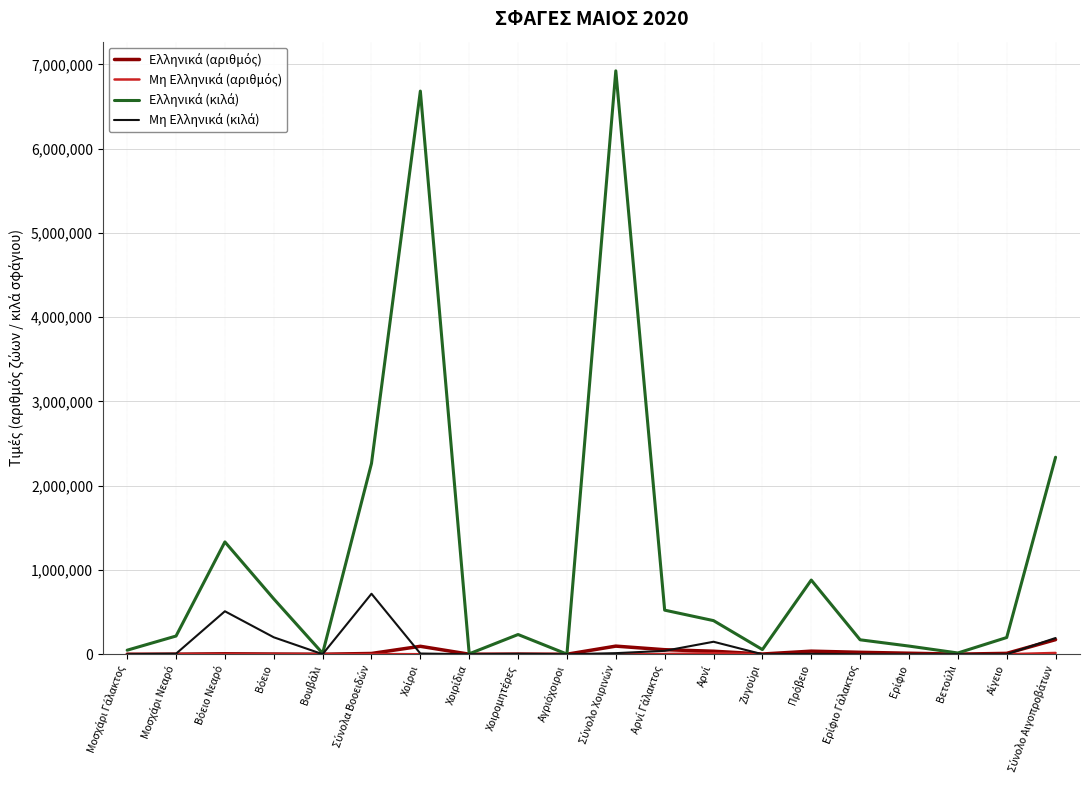

Reading left to right, extract all data points from this chart.

Ελληνικά (αριθμός): Μοσχάρι Γάλακτος=259	Μοσχάρι Νεαρό=962	Βόειο Νεαρό=5141	Βόειο=2433	Βουβάλι=47	Σύνολα Βοοειδών=8842	Χοίροι=94031	Χοιρίδια=251	Χοιρομητέρες=1754	Αγριόχοιροι=26	Σύνολο Χοιρινών=96062	Αρνί Γάλακτος=53445	Αρνί=35587	Ζυγούρι=2440	Πρόβειο=36372	Ερίφιο Γάλακτος=22695	Ερίφιο=11725	Βετούλι=837	Αίγειο=10175	Σύνολο Αιγοπροβάτων=173276
Μη Ελληνικά (αριθμός): Μοσχάρι Γάλακτος=1	Μοσχάρι Νεαρό=22	Βόειο Νεαρό=1342	Βόειο=612	Βουβάλι=2	Σύνολα Βοοειδών=1979	Χοίροι=116	Χοιρίδια=0	Χοιρομητέρες=39	Αγριόχοιροι=0	Σύνολο Χοιρινών=155	Αρνί Γάλακτος=2982	Αρνί=11941	Ζυγούρι=0	Πρόβειο=169	Ερίφιο Γάλακτος=0	Ερίφιο=0	Βετούλι=0	Αίγειο=2	Σύνολο Αιγοπροβάτων=15094
Ελληνικά (κιλά): Μοσχάρι Γάλακτος=47840	Μοσχάρι Νεαρό=215880	Βόειο Νεαρό=1332932	Βόειο=656834	Βουβάλι=10935	Σύνολα Βοοειδών=2264421	Χοίροι=6683468	Χοιρίδια=4903	Χοιρομητέρες=233887	Αγριόχοιροι=1600	Σύνολο Χοιρινών=6923858	Αρνί Γάλακτος=523064	Αρνί=398774	Ζυγούρι=55213	Πρόβειο=880137	Ερίφιο Γάλακτος=171141	Ερίφιο=96654	Βετούλι=14694	Αίγειο=198281	Σύνολο Αιγοπροβάτων=2337958
Μη Ελληνικά (κιλά): Μοσχάρι Γάλακτος=264	Μοσχάρι Νεαρό=6293	Βόειο Νεαρό=509782	Βόειο=200918	Βουβάλι=480	Σύνολα Βοοειδών=717737	Χοίροι=8276	Χοιρίδια=0	Χοιρομητέρες=4466	Αγριόχοιροι=0	Σύνολο Χοιρινών=12742	Αρνί Γάλακτος=40179	Αρνί=147952	Ζυγούρι=0	Πρόβειο=4161	Ερίφιο Γάλακτος=0	Ερίφιο=0	Βετούλι=0	Αίγειο=42	Σύνολο Αιγοπροβάτων=192334